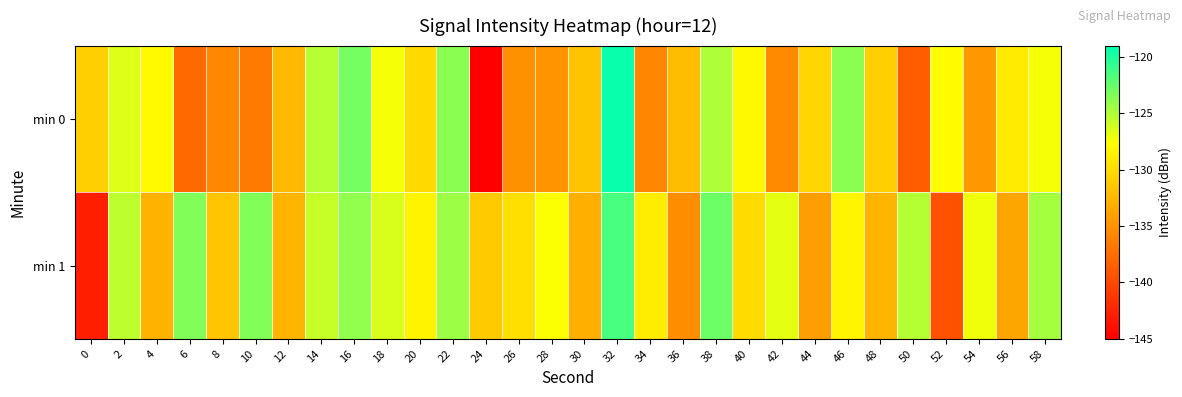

Reading left to right, what are all the values shown in this chart?

min 0: 0=-130.9	2=-126.5	4=-127.9	6=-137.8	8=-135.7	10=-136.6	12=-132.3	14=-125.2	16=-123.0	18=-127.4	20=-130.2	22=-123.7	24=-144.9	26=-135.2	28=-135.0	30=-131.6	32=-119.4	34=-135.9	36=-132.1	38=-124.9	40=-128.1	42=-135.6	44=-130.5	46=-123.7	48=-130.9	50=-138.6	52=-127.8	54=-134.7	56=-129.1	58=-127.4
min 1: 0=-142.9	2=-125.4	4=-132.9	6=-123.5	8=-131.5	10=-123.4	12=-132.6	14=-125.7	16=-123.9	18=-126.4	20=-128.5	22=-124.3	24=-131.2	26=-129.8	28=-127.6	30=-133.1	32=-121.5	34=-128.9	36=-135.4	38=-122.7	40=-130.1	42=-126.8	44=-134.2	46=-128.3	48=-132.7	50=-125.1	52=-139.5	54=-127.2	56=-133.8	58=-124.6